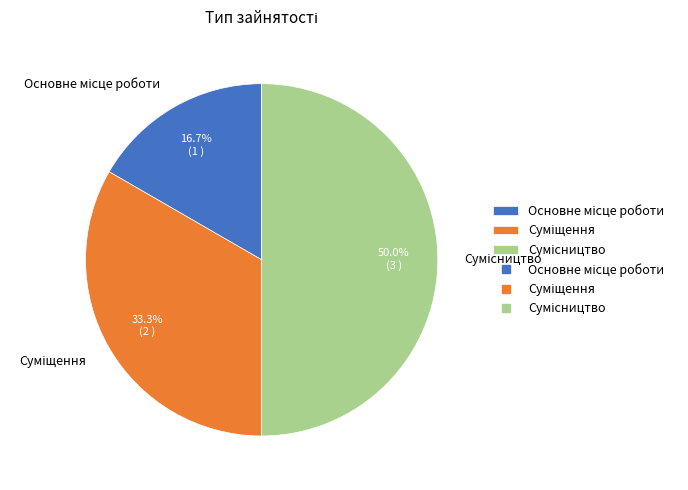

What percentage do Суміщення and Основне місце роботи together represent?

50.0%